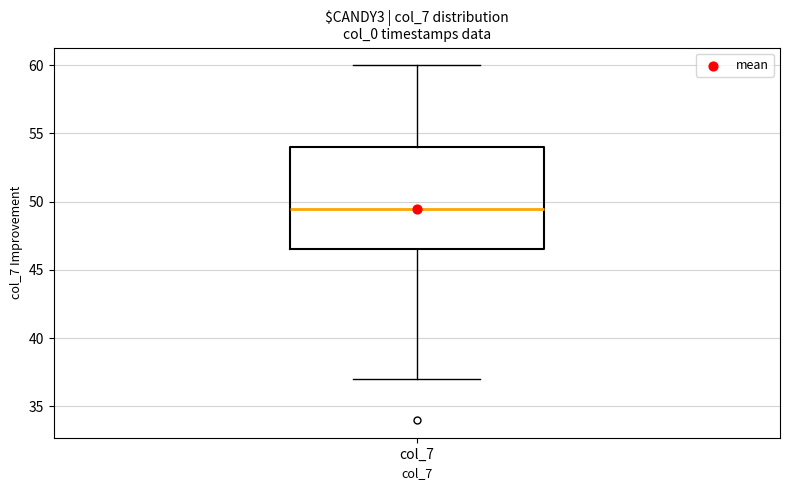

Where is the lower edge of the box for col_7 on the y-axis? The values are not printed on the chart, so give them approximately, as read against the axis.

46.5